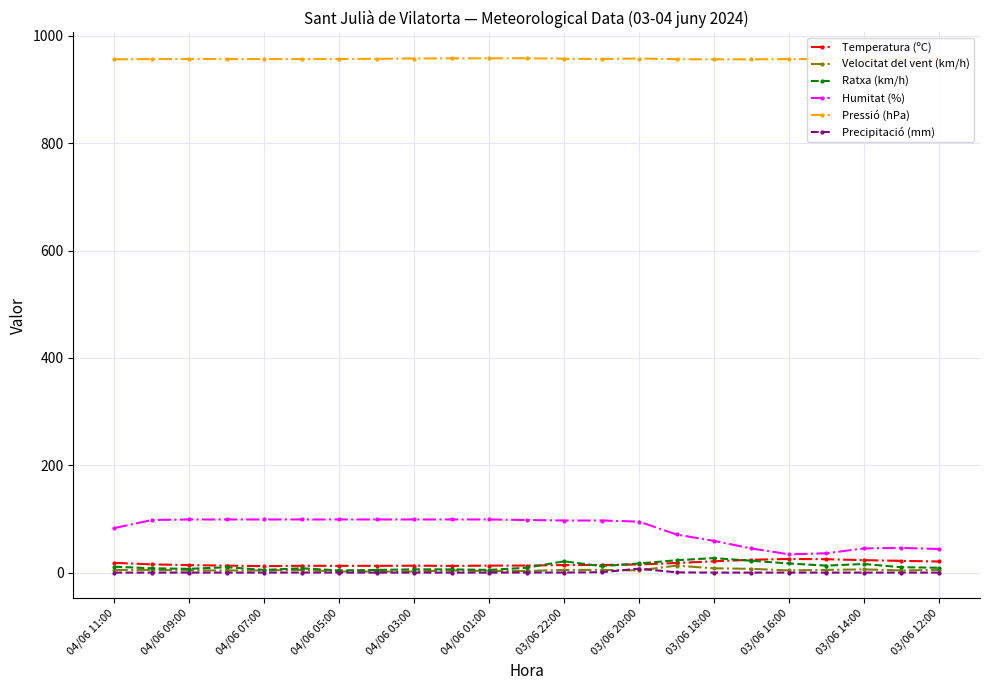

Which series has the largest total across all categories?

Pressió (hPa)